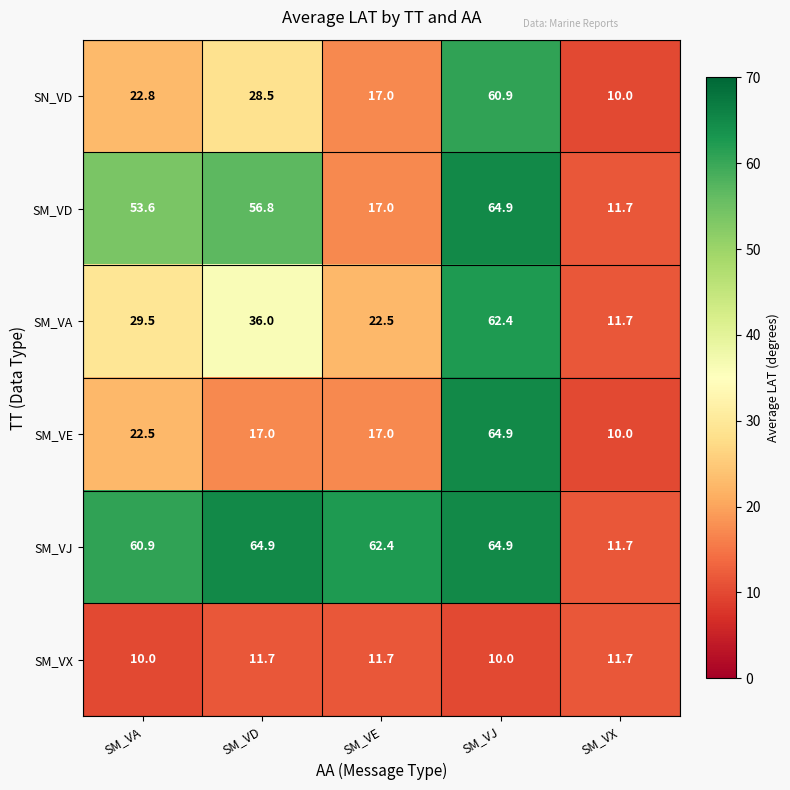

Where does the SM_VE series first go above 17?

SM_VA